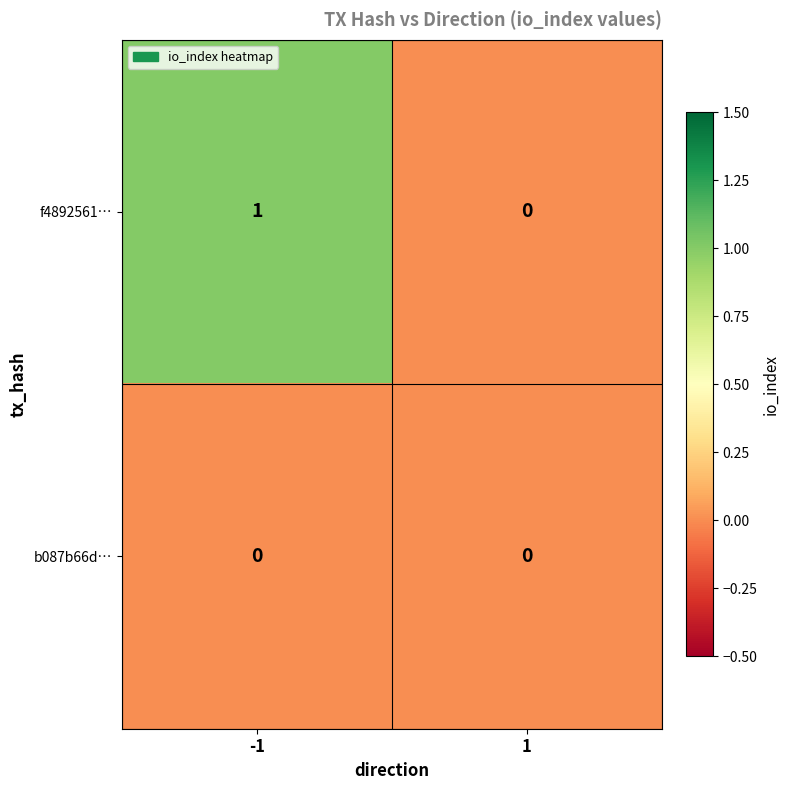

Rank the series by their maximum value, from lowest to highest.

b087b66d…, f4892561…